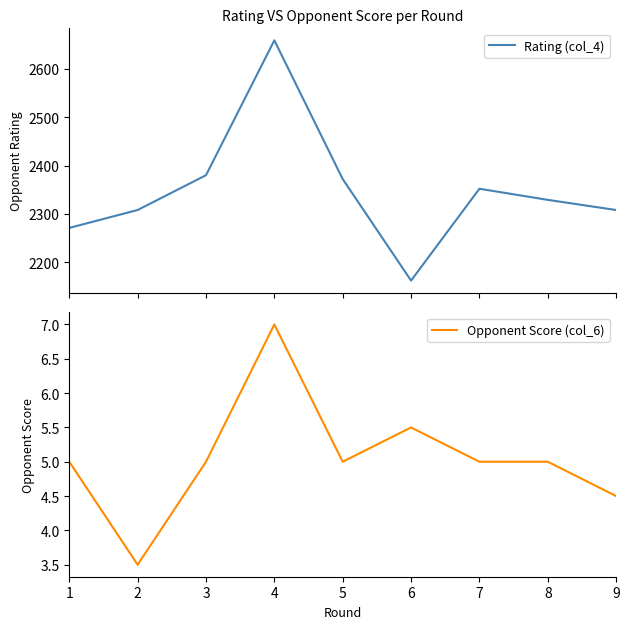

True or false: Rating (col_4) has more than 0 points higher than both neighbors.

True